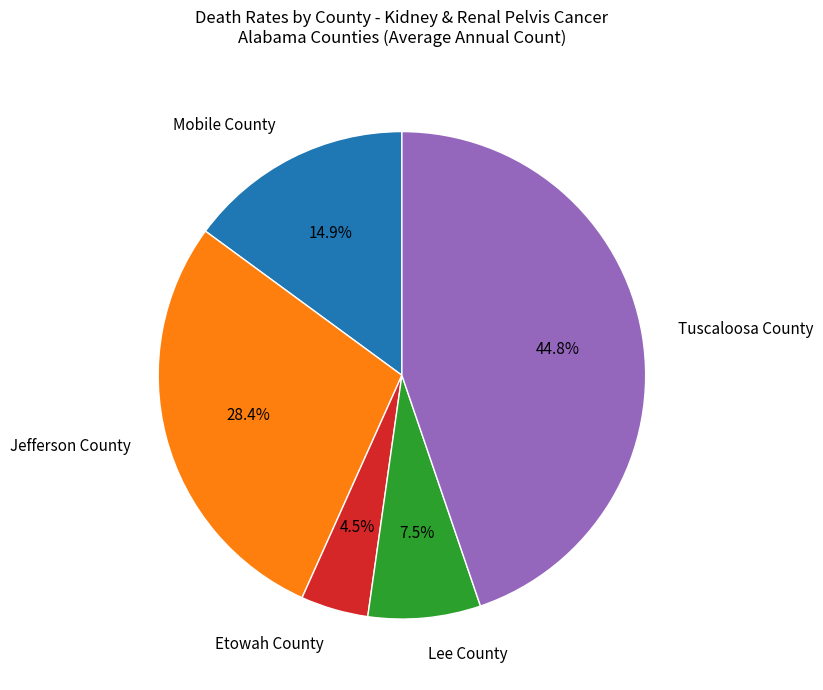

Is Lee County the majority of the pie?

No